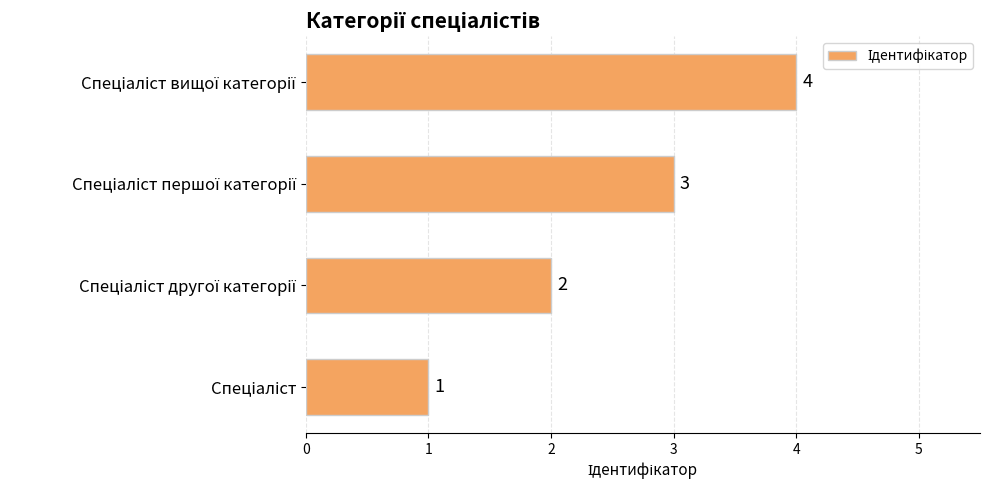

What is the maximum value shown in the chart?

4